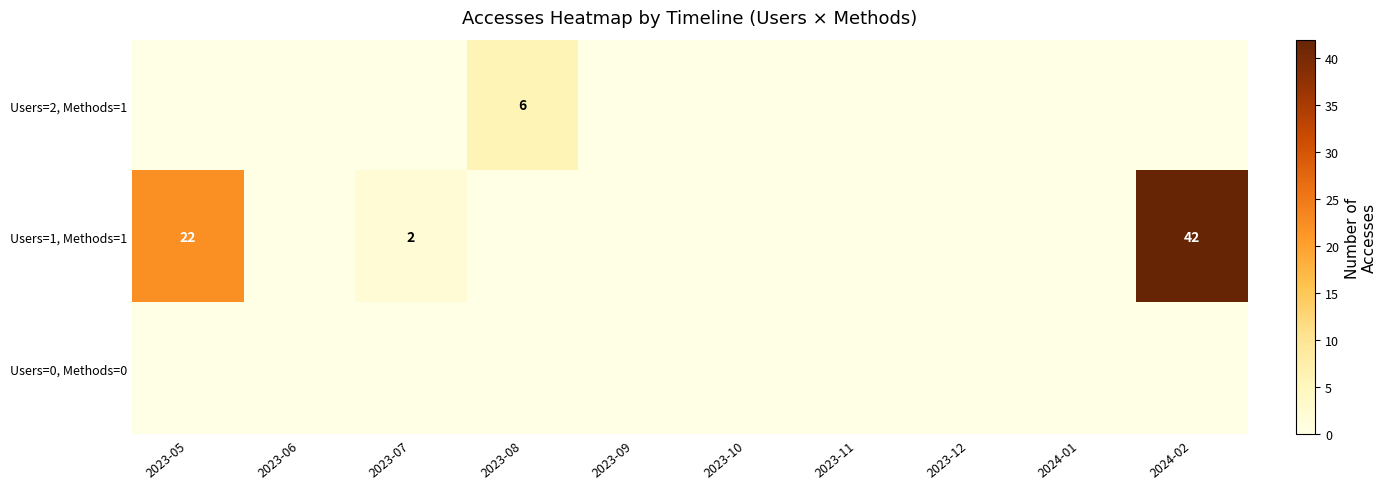

The Users=1, Methods=1 series shows 22 at 2023-05. True or false?

True